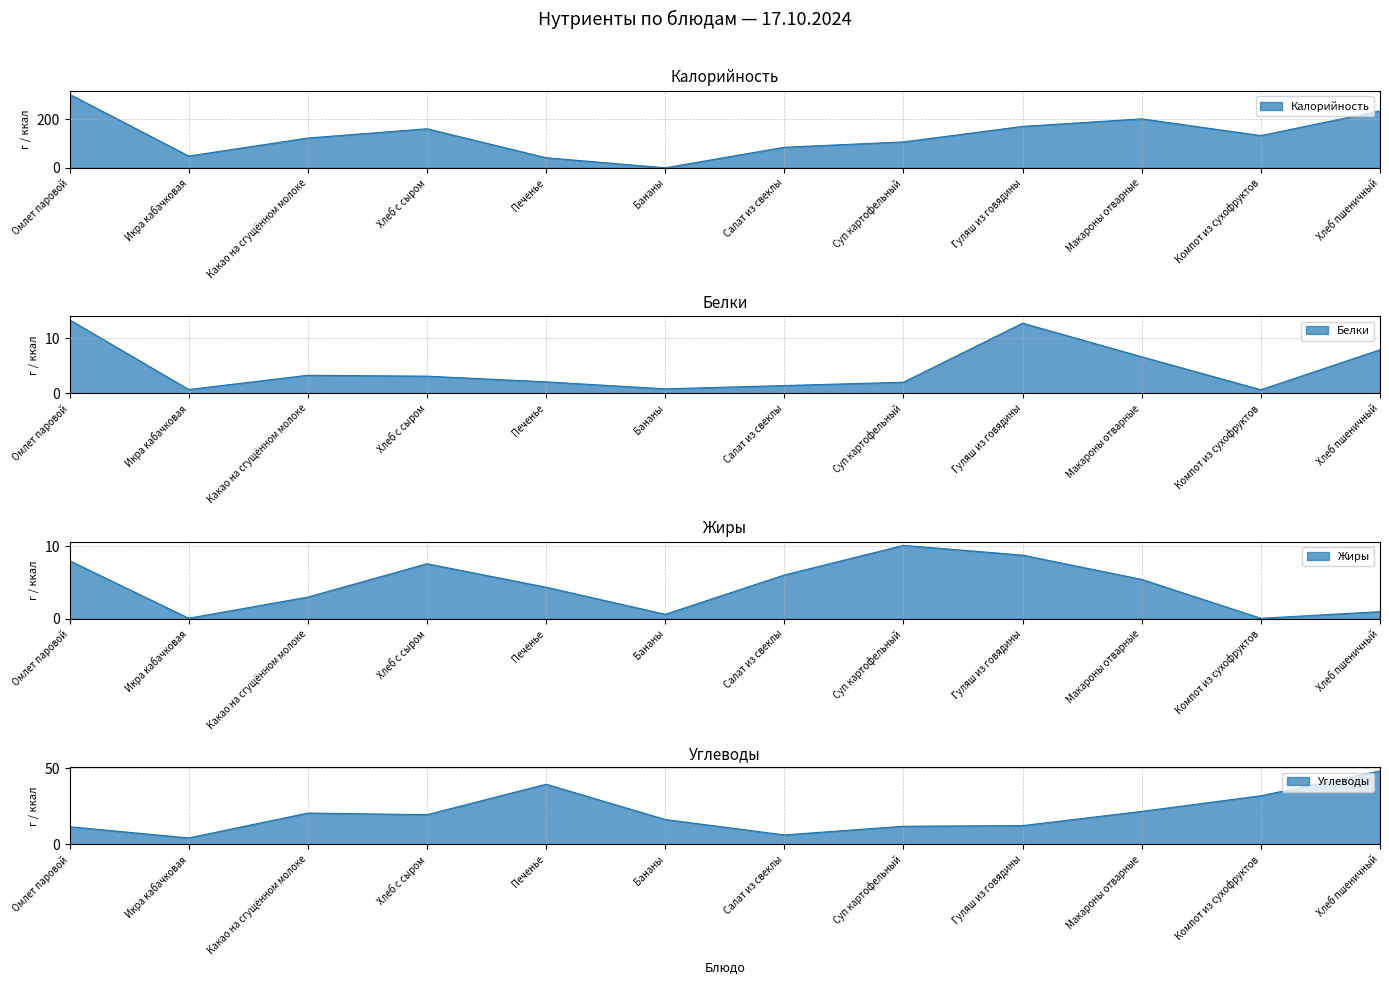

Reading left to right, transcribe all the data shown in this chart.

Калорийность: Омлет паровой=303.5	Икра кабачковая=48.7	Какао на сгущённом молоке=123.0	Хлеб с сыром=161.3	Печенье=41.7	Бананы=0.2	Салат из свеклы=85.0	Суп картофельный=107.0	Гуляш из говядины=171.0	Макароны отварные=202.1	Компот из сухофруктов=133.0	Хлеб пшеничный=235.0
Белки: Омлет паровой=13.3	Икра кабачковая=0.7	Какао на сгущённом молоке=3.3	Хлеб с сыром=3.1	Печенье=2.1	Бананы=0.8	Салат из свеклы=1.4	Суп картофельный=2.0	Гуляш из говядины=12.7	Макароны отварные=6.6	Компот из сухофруктов=0.7	Хлеб пшеничный=7.9
Жиры: Омлет паровой=8.0	Икра кабачковая=0.1	Какао на сгущённом молоке=3.0	Хлеб с сыром=7.6	Печенье=4.3	Бананы=0.6	Салат из свеклы=6.0	Суп картофельный=10.1	Гуляш из говядины=8.8	Макароны отварные=5.4	Компот из сухофруктов=0.1	Хлеб пшеничный=1.0
Углеводы: Омлет паровой=11.7	Икра кабачковая=4.3	Какао на сгущённом молоке=20.6	Хлеб с сыром=19.6	Печенье=39.6	Бананы=16.4	Салат из свеклы=6.3	Суп картофельный=12.0	Гуляш из говядины=12.4	Макароны отварные=21.7	Компот из сухофруктов=32.0	Хлеб пшеничный=48.3